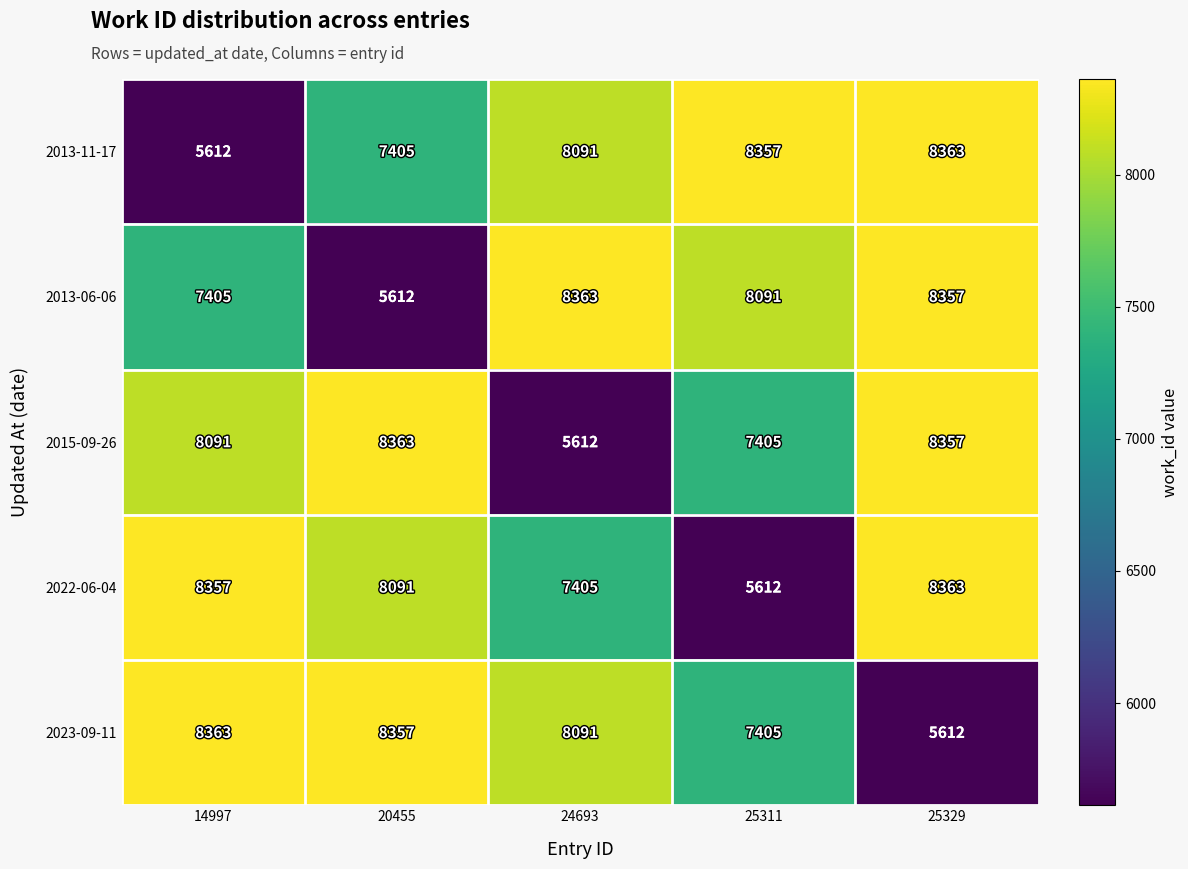

What is the minimum value shown in the chart?

5612